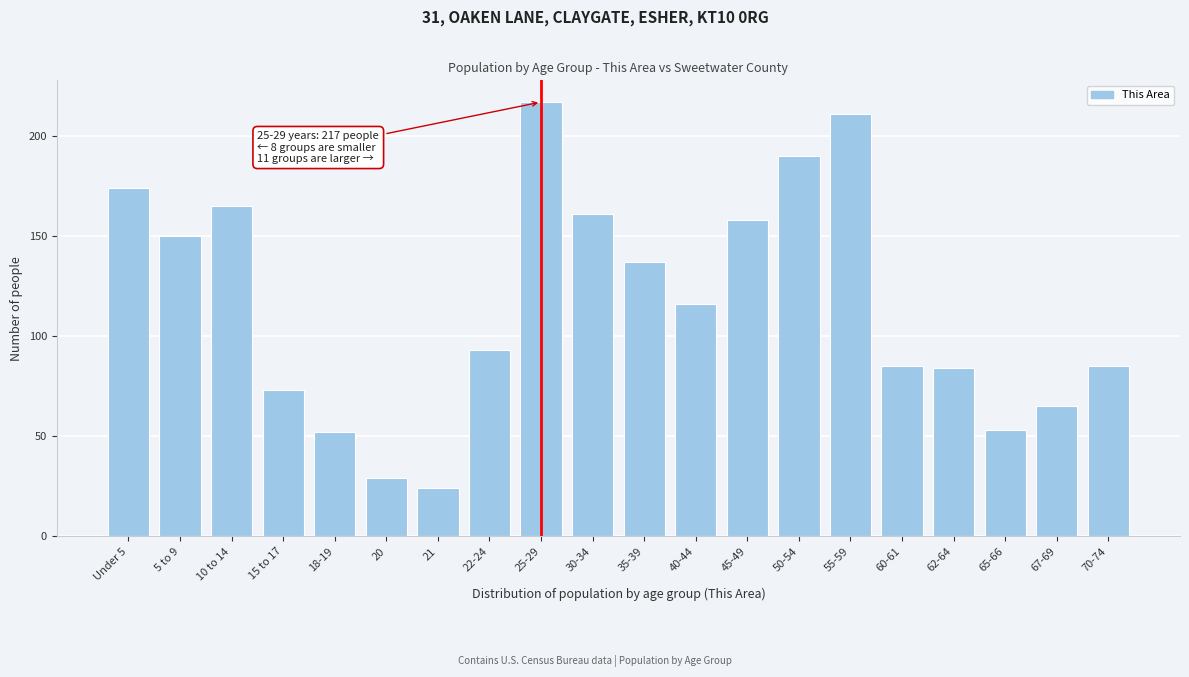

Reading left to right, what are all the values shown in this chart?

174	150	165	73	52	29	24	93	217	161	137	116	158	190	211	85	84	53	65	85